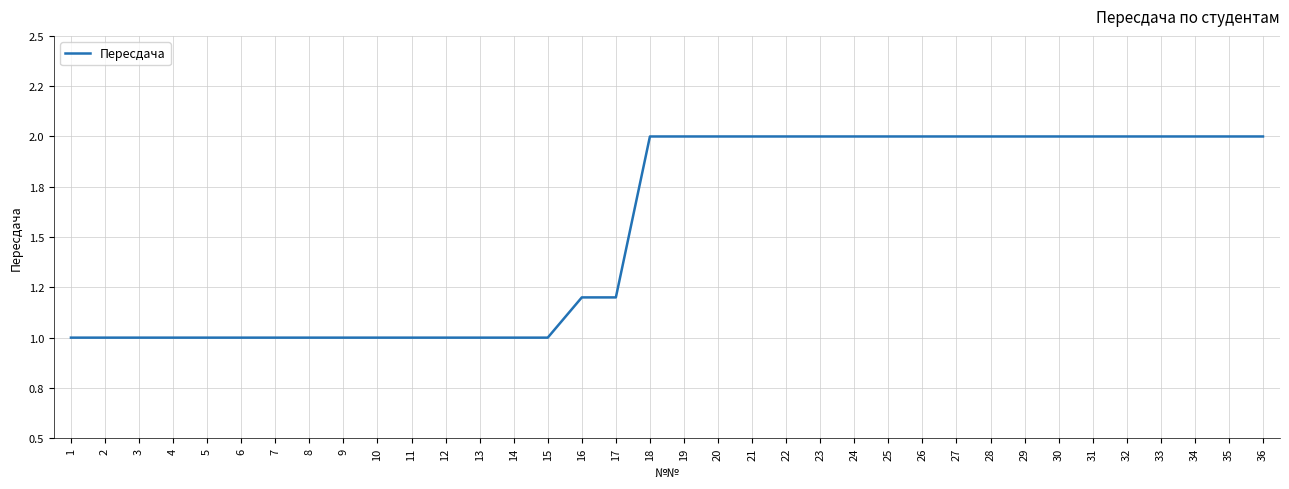

Rank the categories by value from lowest to highest.

1, 2, 3, 4, 5, 6, 7, 8, 9, 10, 11, 12, 13, 14, 15, 16, 17, 18, 19, 20, 21, 22, 23, 24, 25, 26, 27, 28, 29, 30, 31, 32, 33, 34, 35, 36